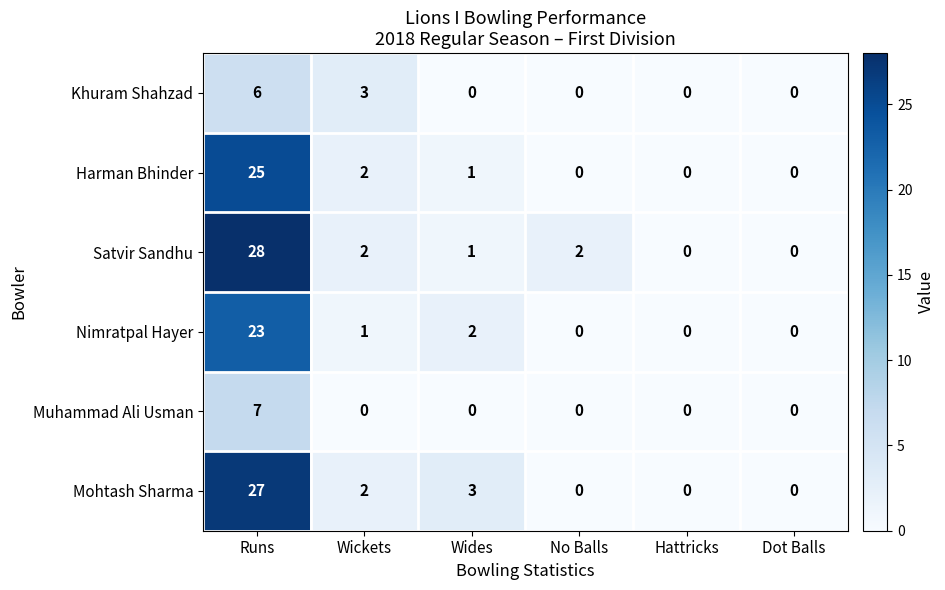

What is the difference between the maximum and minimum values in the Harman Bhinder series?

25